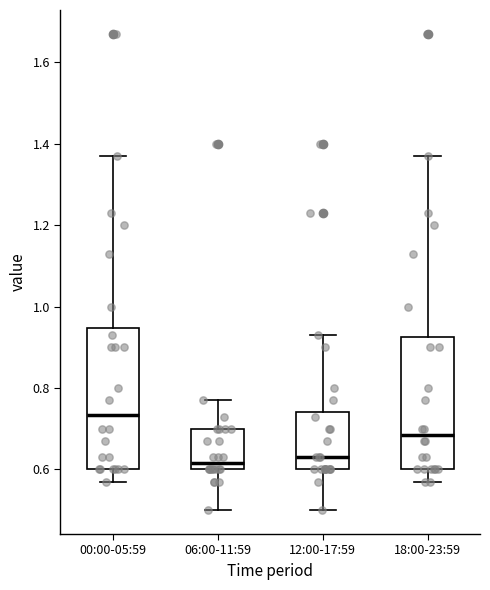

Where does the upper whisker of the box for 00:00-05:59 end on the y-axis? The values are not printed on the chart, so give them approximately, as read against the axis.

1.38